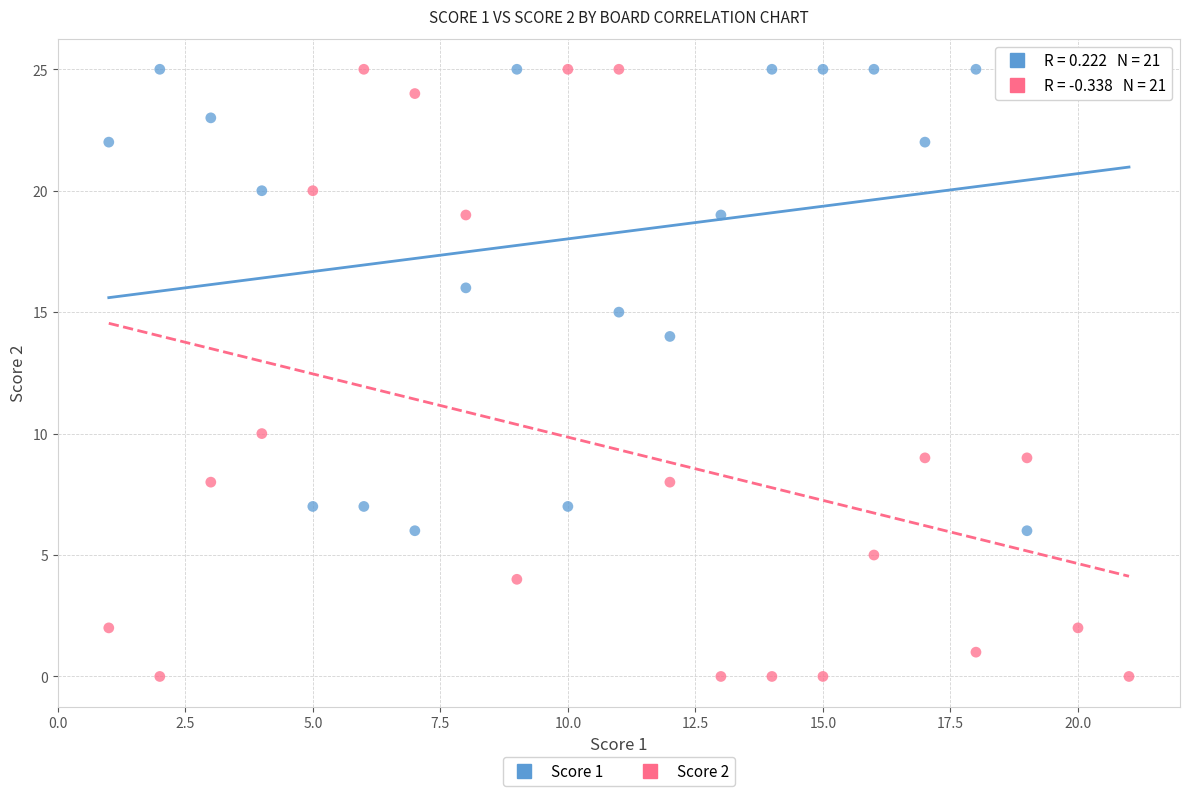

What are all the series names shown in the legend?

Score 1, Score 2